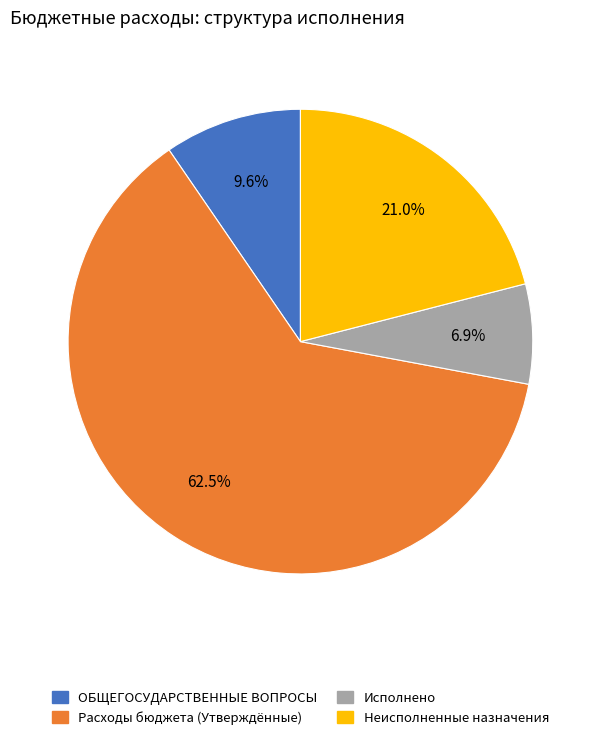

To the nearest percent, what is the average slice percentage?

25%